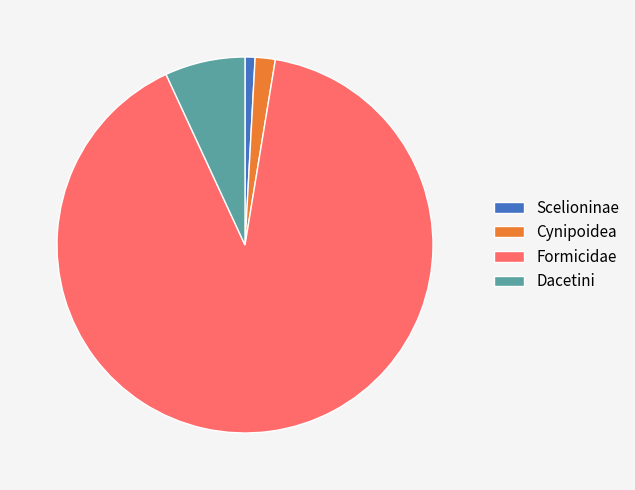

Which has a higher value, Formicidae or Dacetini?

Formicidae